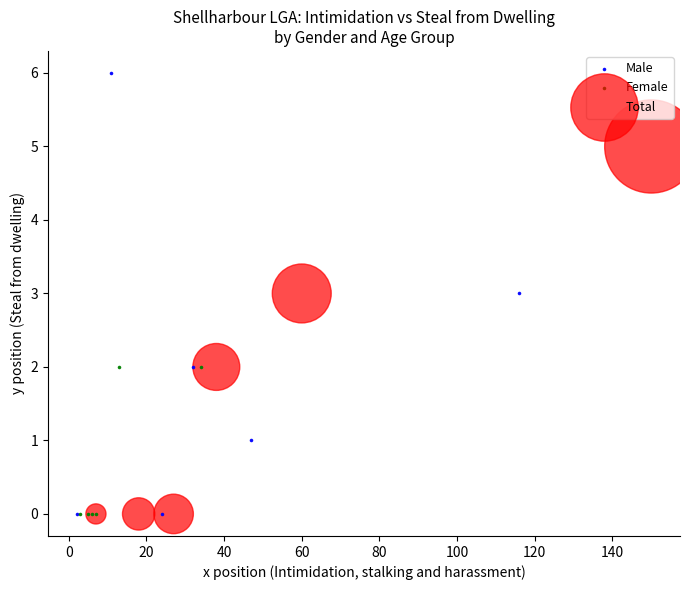

Which series has the largest Y range (max minus min)?

Male